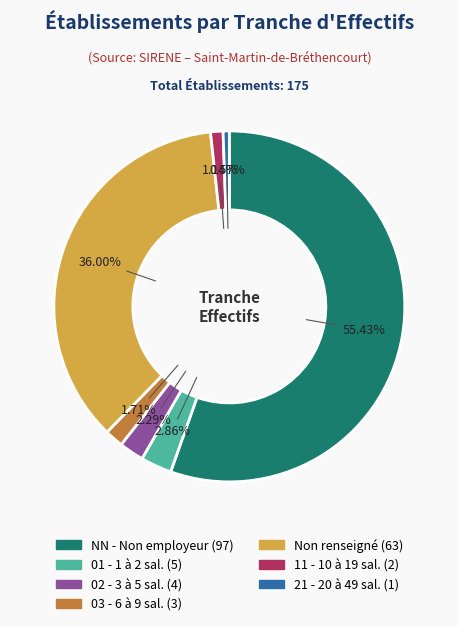

Is there any slice that represents more than half of the pie?

Yes